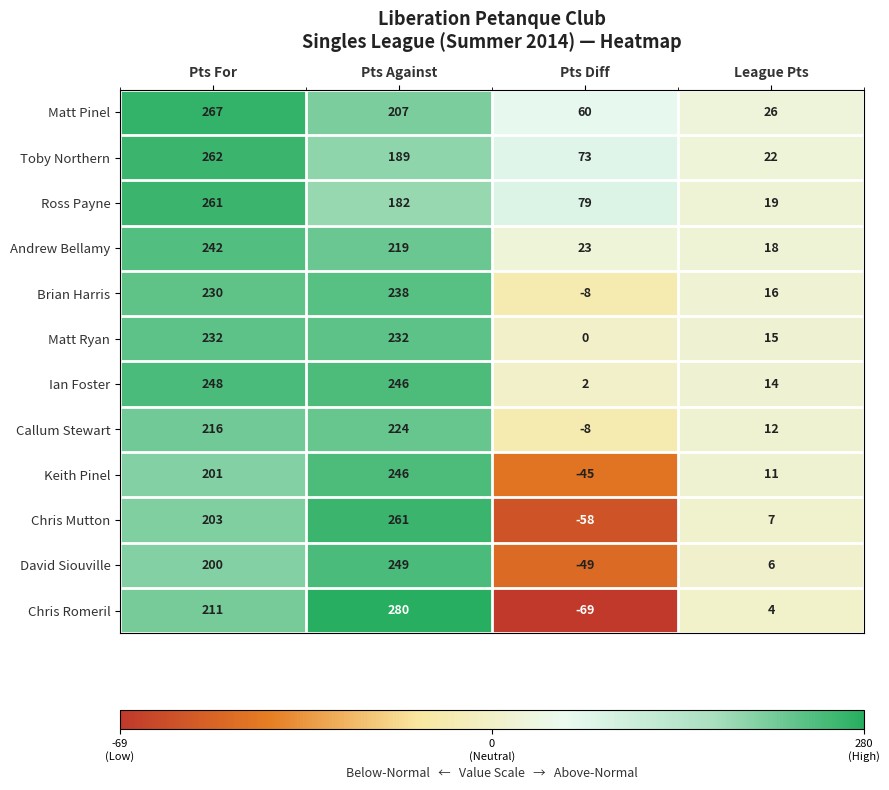

What is the sum of the Ian Foster values at Pts For and Pts Diff?

250